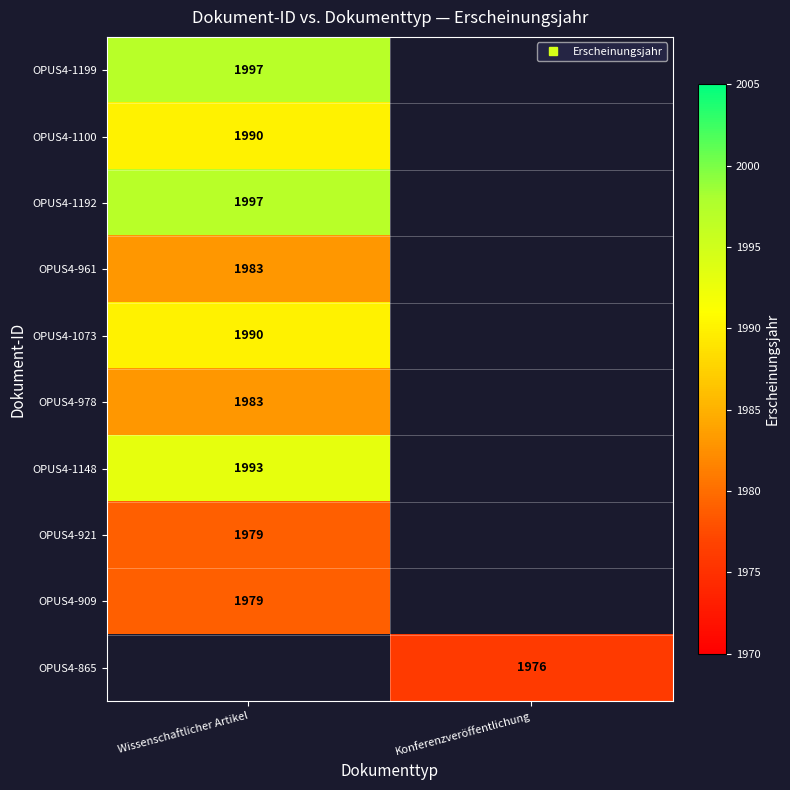

Rank the categories by OPUS4-1100 value from lowest to highest.

Wissenschaftlicher Artikel, Konferenzveröffentlichung